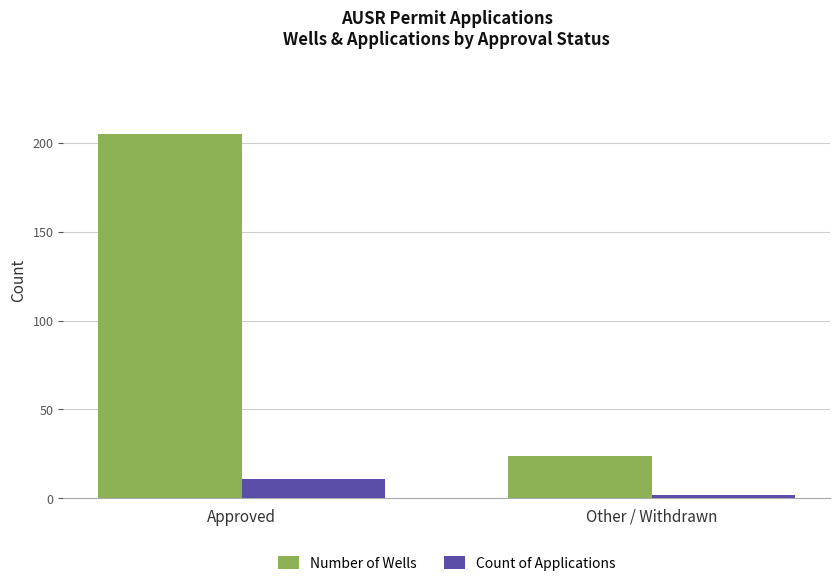

What is the difference between the maximum and minimum values in the Count of Applications series?

9